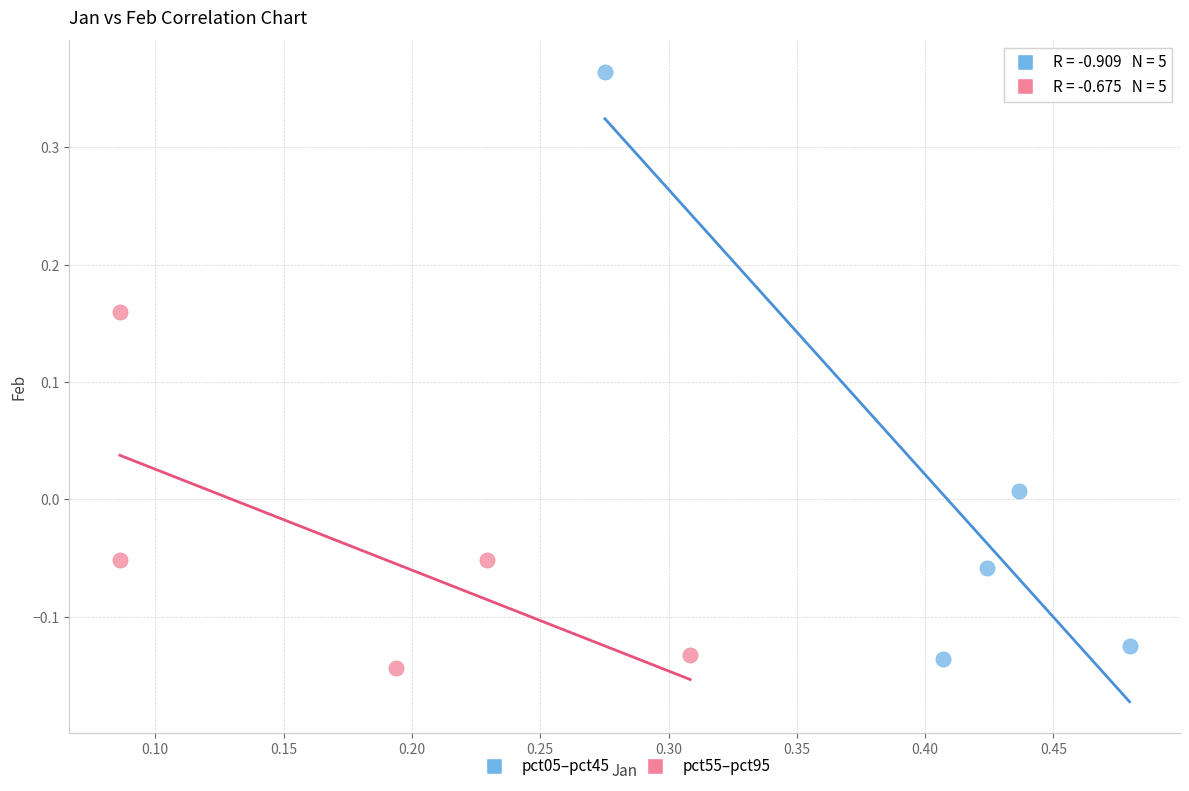

Which series has the largest Y range (max minus min)?

pct05–pct45